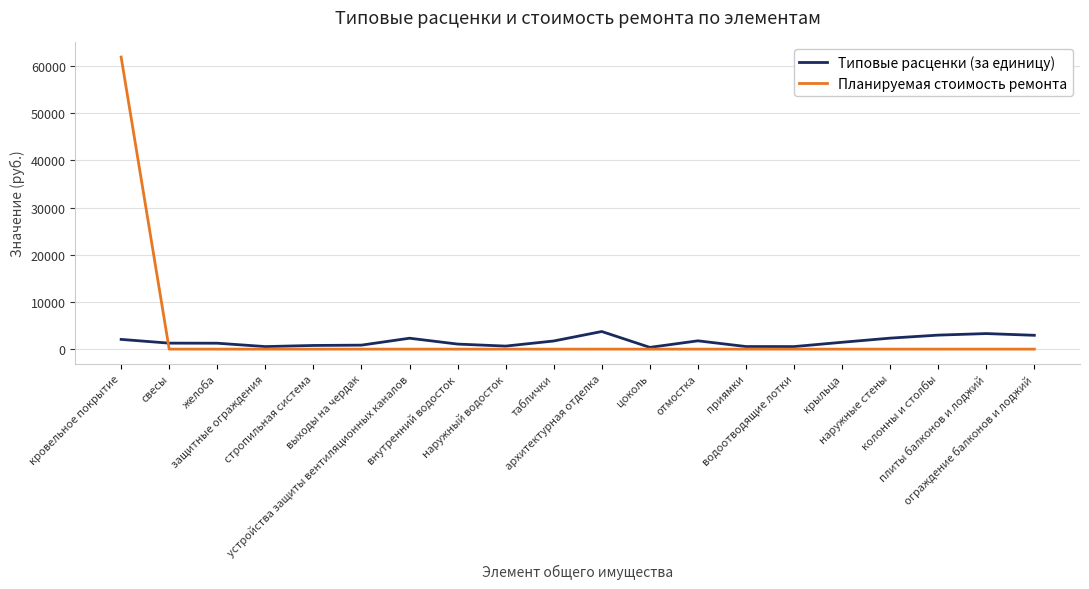

At how many categories does at least one series exceed 30337?

1